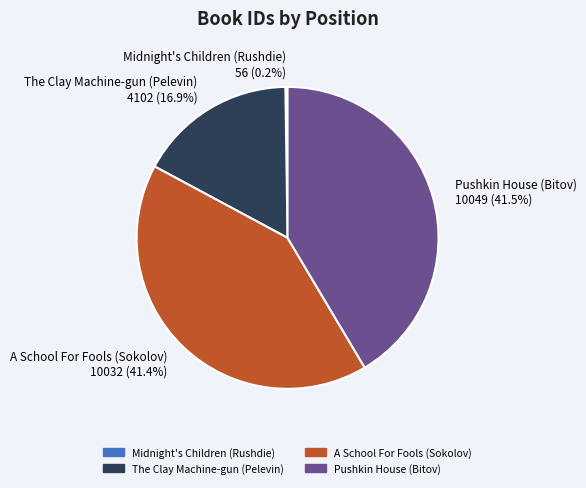

What percentage is NOT represented by The Clay Machine-gun (Pelevin) 4102 (16.9%)?

83.1%